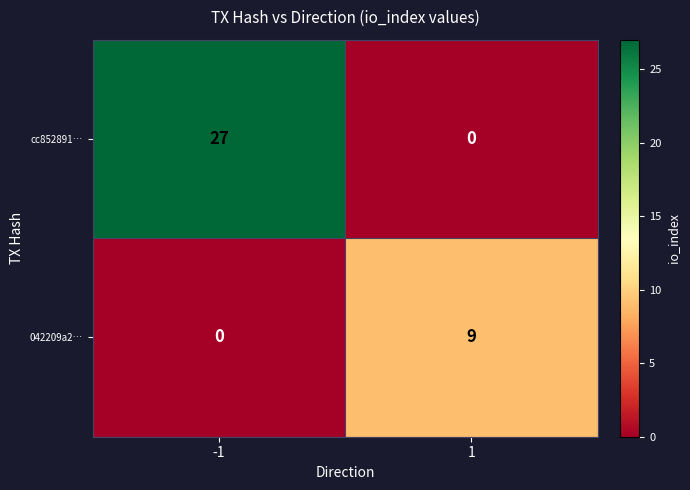

The value of cc852891… at 1 is 0. True or false?

True